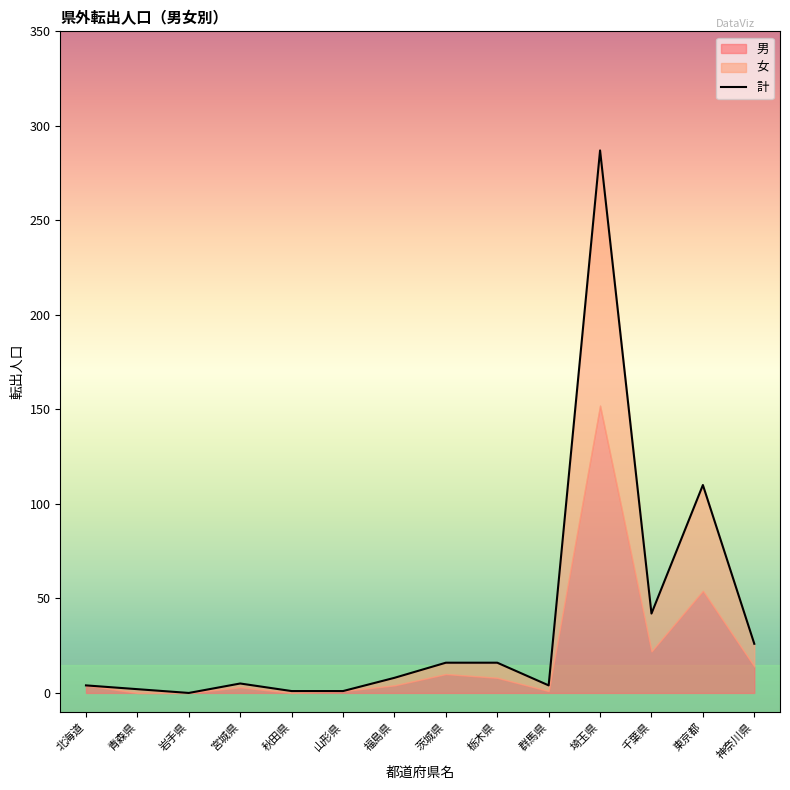

Is it true that 女 equals 60 at 山形県?

False